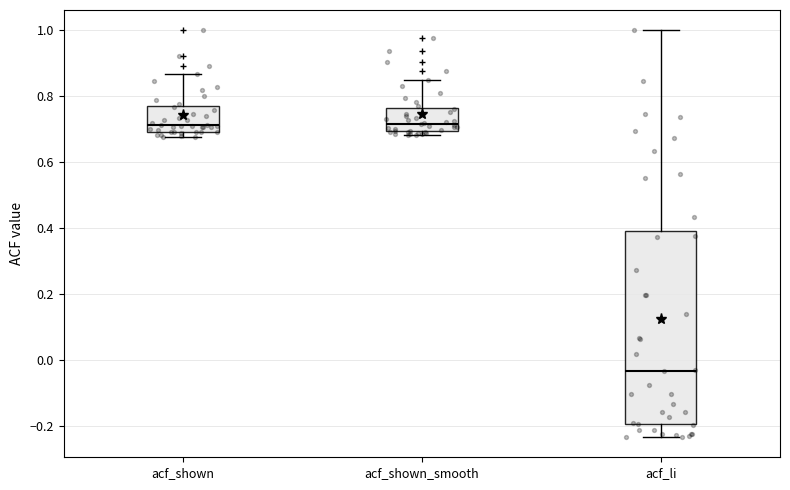

Reading left to right, read every box against the y-axis: the position of its median line, the range the box covers, and the ends of its whiskers. The values are not printed on the chart, so give them approximately, as read against the axis.

acf_shown: median 0.72, box 0.70 to 0.78, whiskers 0.68 to 0.86
acf_shown_smooth: median 0.72, box 0.70 to 0.76, whiskers 0.68 to 0.86
acf_li: median -0.04, box -0.20 to 0.40, whiskers -0.24 to 1.00